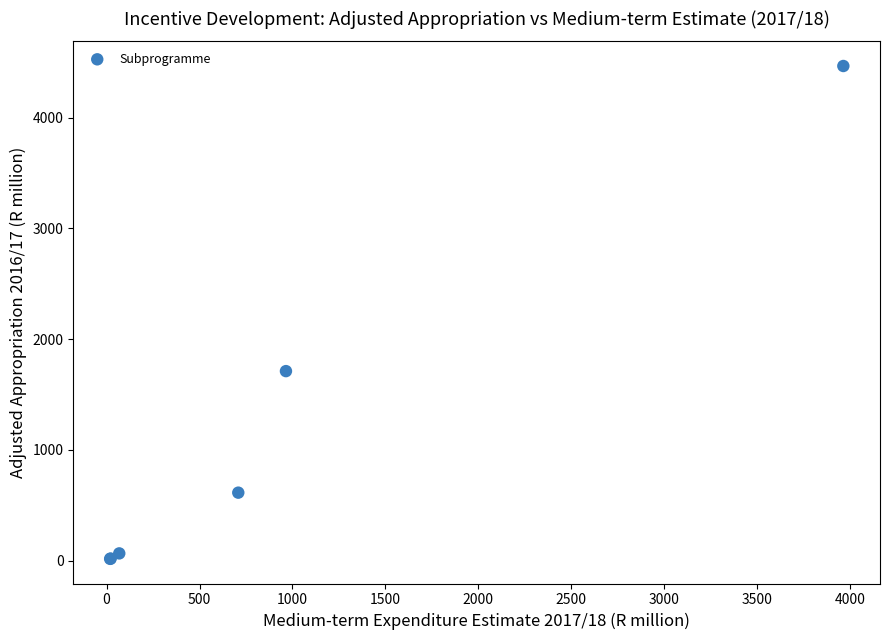

What Y value in the scatter plot is closest to 2241?

1711.4